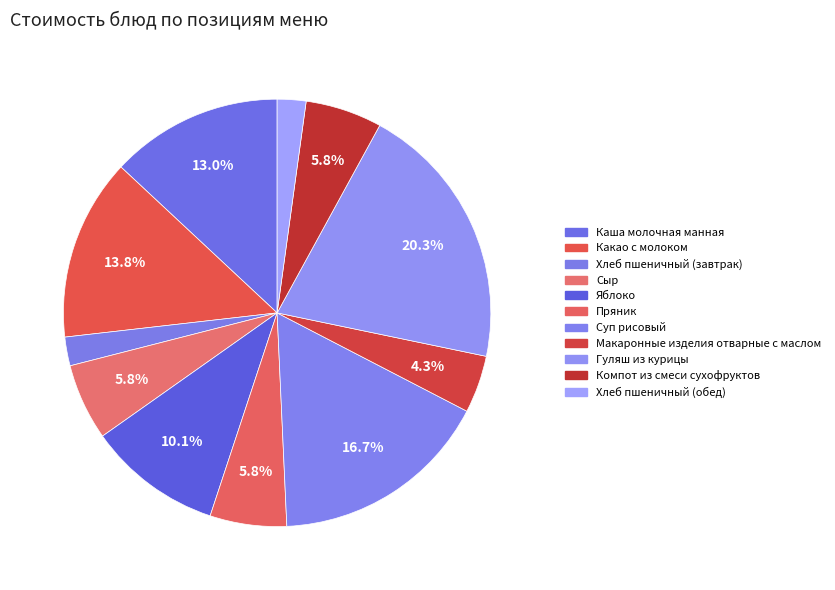

How many segments does this pie chart have?

11